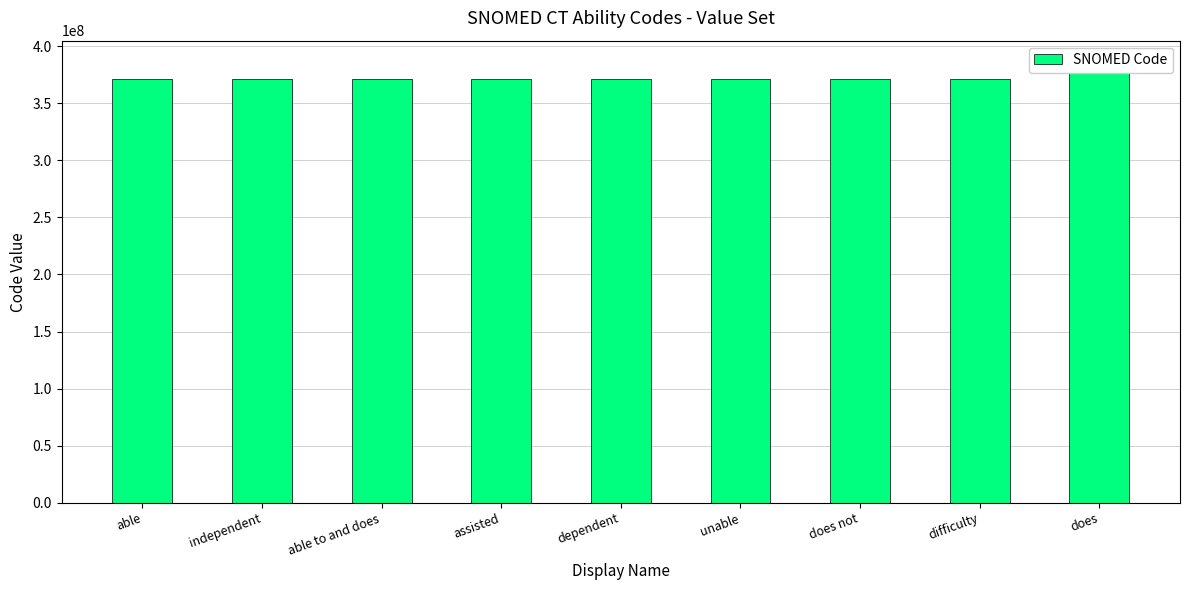

Is it true that the value at able to and does is 100329975?

False